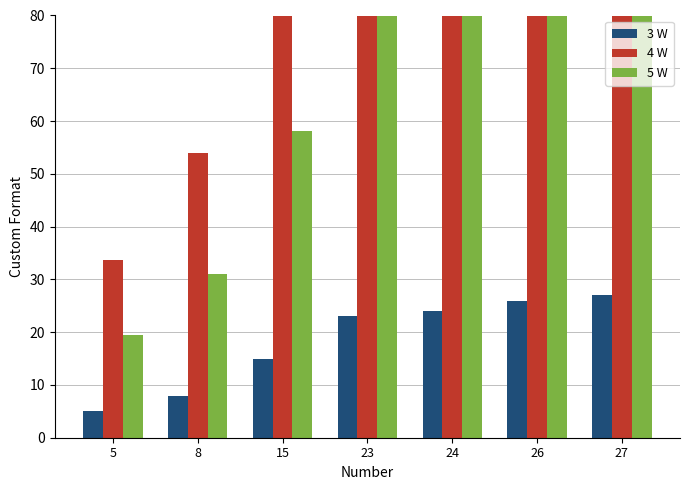

Are the bars grouped side by side (vs. stacked)?

Yes